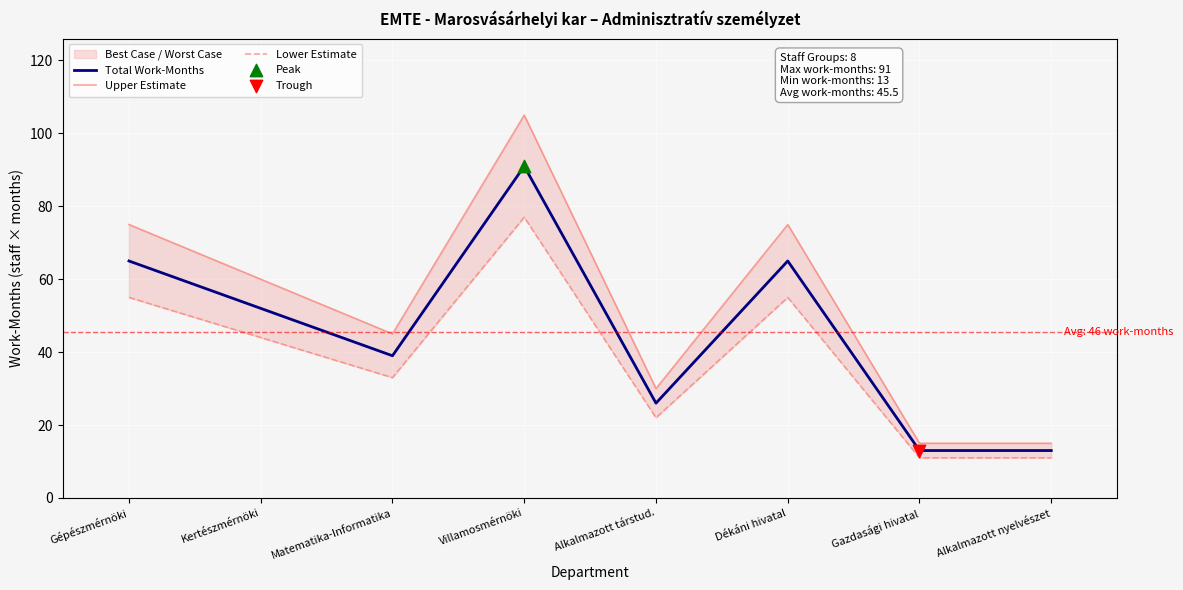

Is the value of Upper Estimate at Villamosmérnöki greater than the value of Total Work-Months at Villamosmérnöki?

Yes